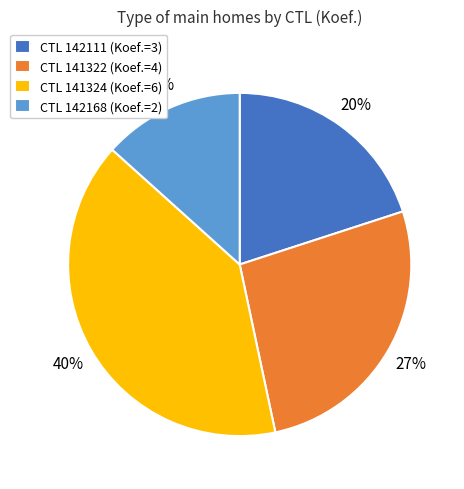

Rank the categories by value from highest to lowest.

CTL 141324 (Koef.=6), CTL 141322 (Koef.=4), CTL 142111 (Koef.=3), CTL 142168 (Koef.=2)